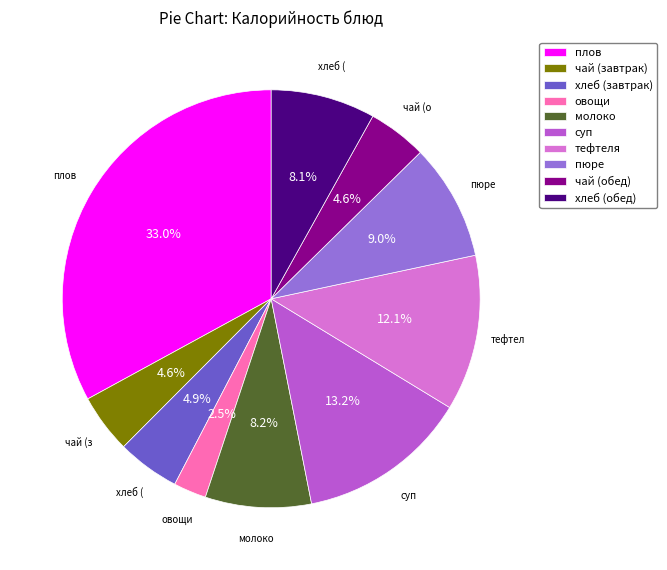

What is the ratio of the value at тефтеля to the value at хлеб (завтрак)?

2.5